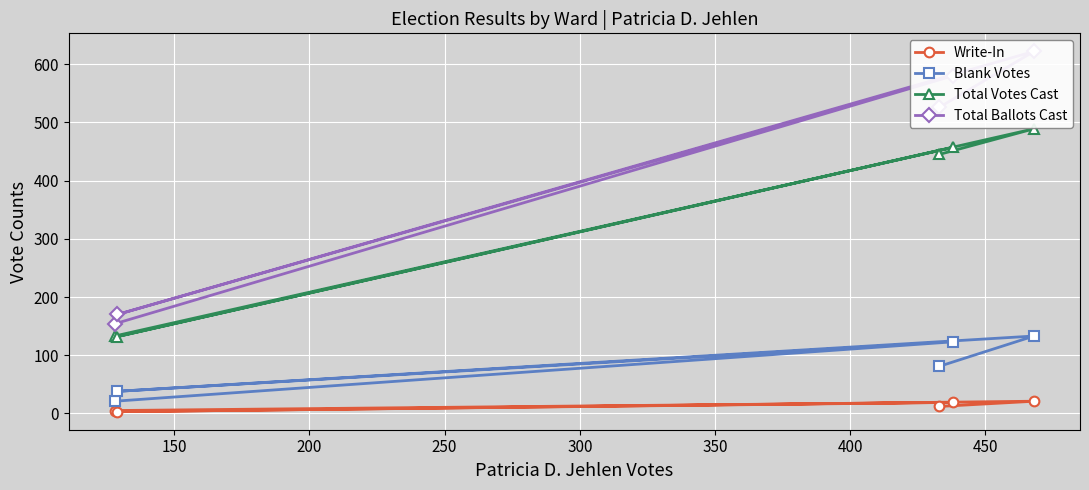

What is the total value across all series at 300?

1064